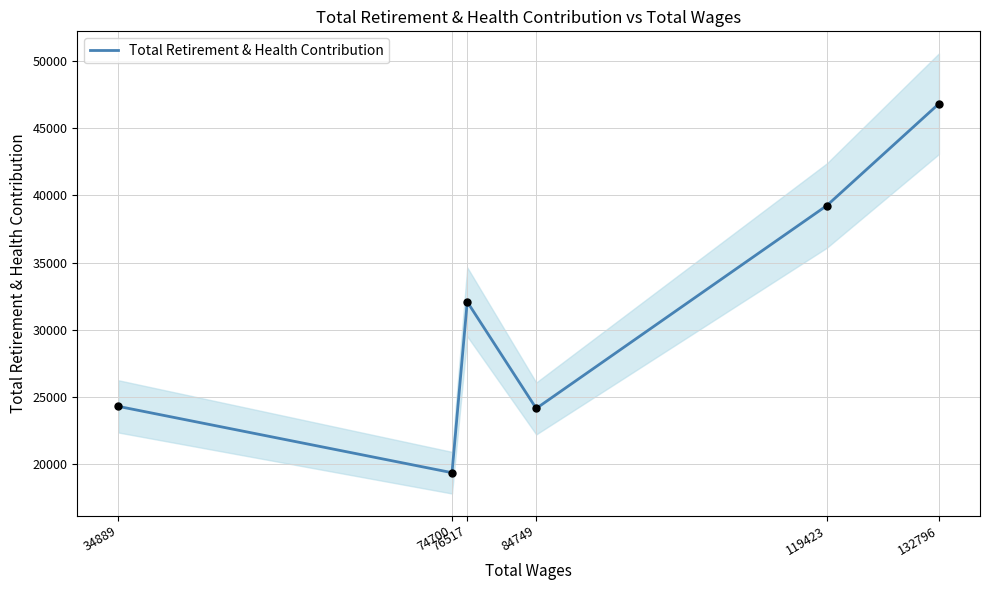

What is the ratio of the value at 84749 to the value at 132796?

0.5